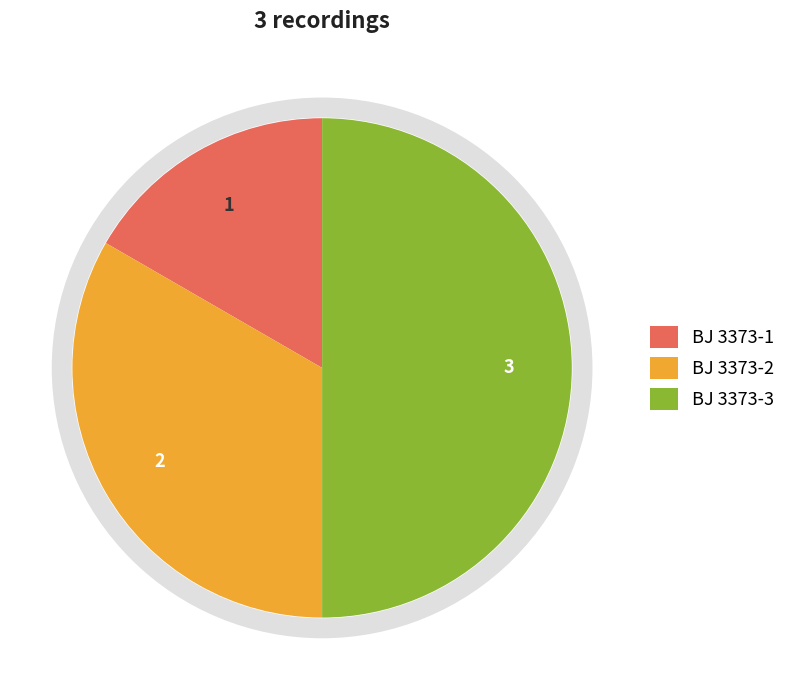

What is the largest slice in the pie chart?

BJ 3373-3